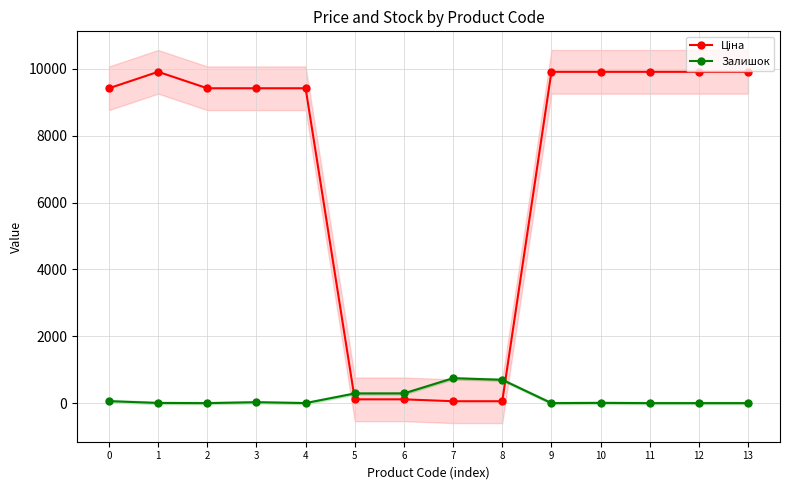

Reading right to left, list all the values displayed in this chart.

Ціна: 9908.5	9908.5	9908.5	9908.5	9908.5	56.7	56.7	113.3	113.3	9416.9	9416.9	9416.9	9908.5	9416.9
Залишок: 0.0	0.0	0.0	7.0	0.0	698.0	745.0	290.0	289.0	1.0	27.0	0.0	5.0	59.0